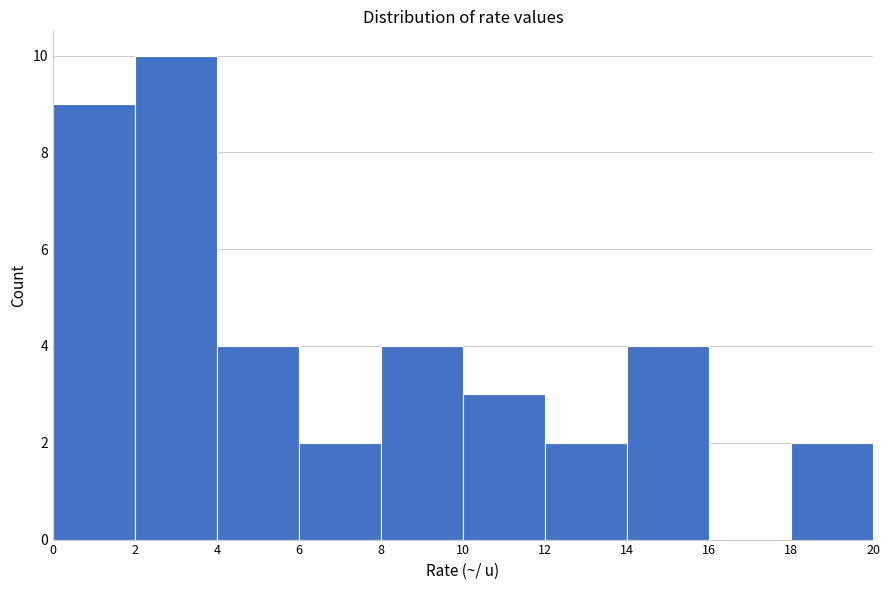

Reading left to right, transcribe this chart: for each bar, give the range it covers on the x-axis and its height. The values are not printed on the chart, so give them approximately, as read against the axis.

0 to 2: 9
2 to 4: 10
4 to 6: 4
6 to 8: 2
8 to 10: 4
10 to 12: 3
12 to 14: 2
14 to 16: 4
16 to 18: 0
18 to 20: 2